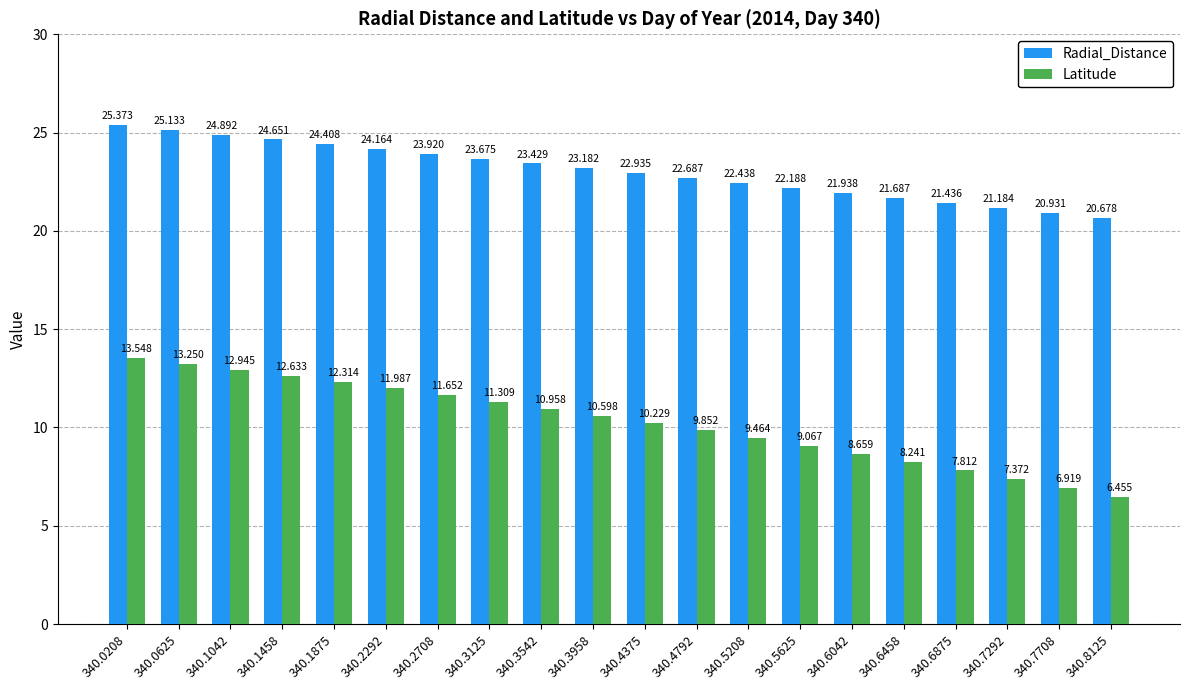

Where is Latitude nearest to the value 10?

340.4792